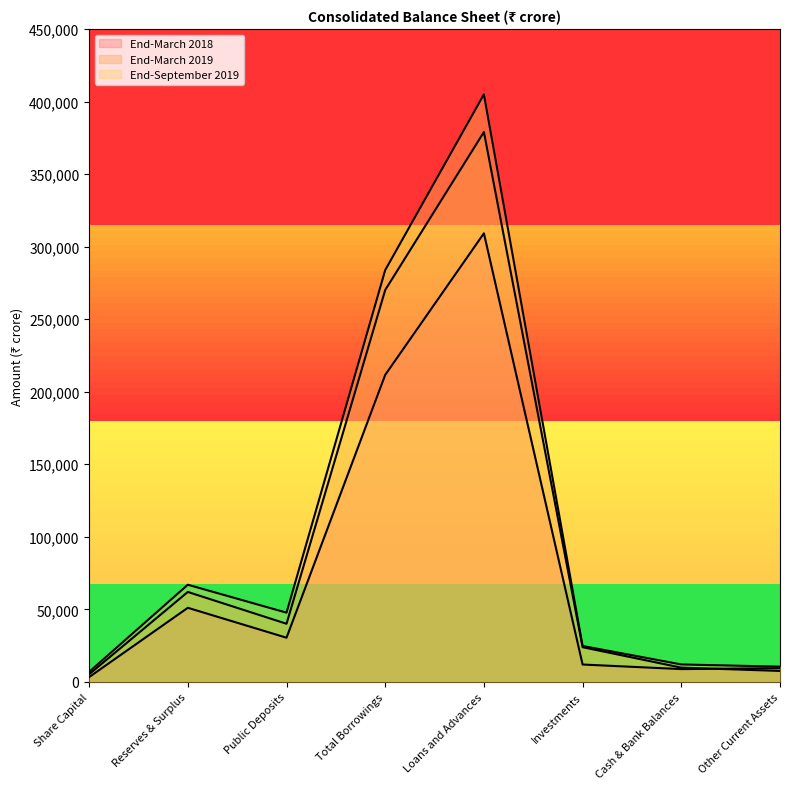

Where do End-March 2018 and End-March 2019 first cross each other?

Cash & Bank Balances and Other Current Assets